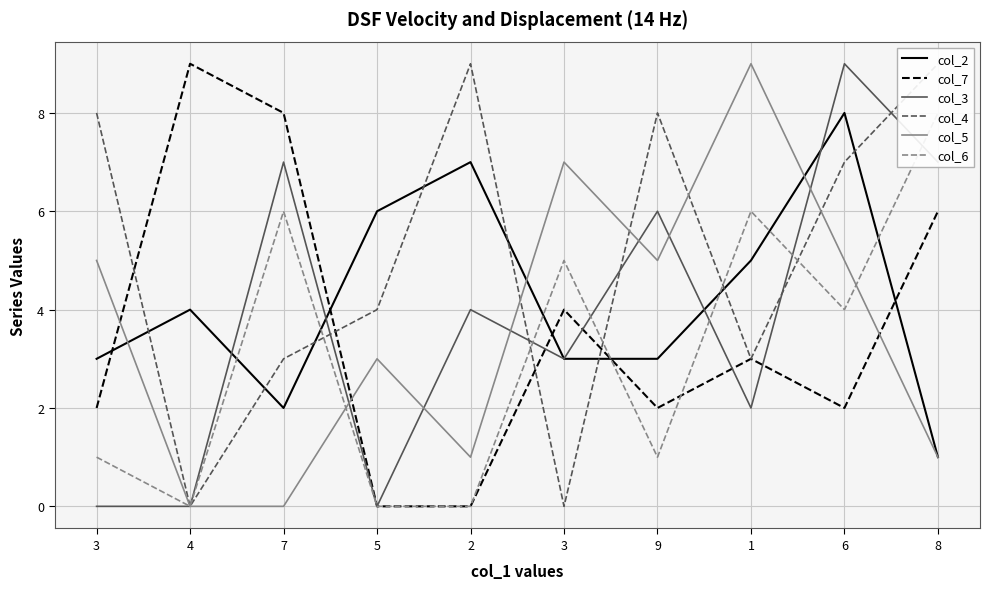

Reading left to right, transcribe all the data shown in this chart.

col_2: 3	4	2	6	7	3	3	5	8	1
col_7: 2	9	8	0	0	4	2	3	2	6
col_3: 0	0	7	0	4	3	6	2	9	7
col_4: 8	0	3	4	9	0	8	3	7	9
col_5: 5	0	0	3	1	7	5	9	5	1
col_6: 1	0	6	0	0	5	1	6	4	8